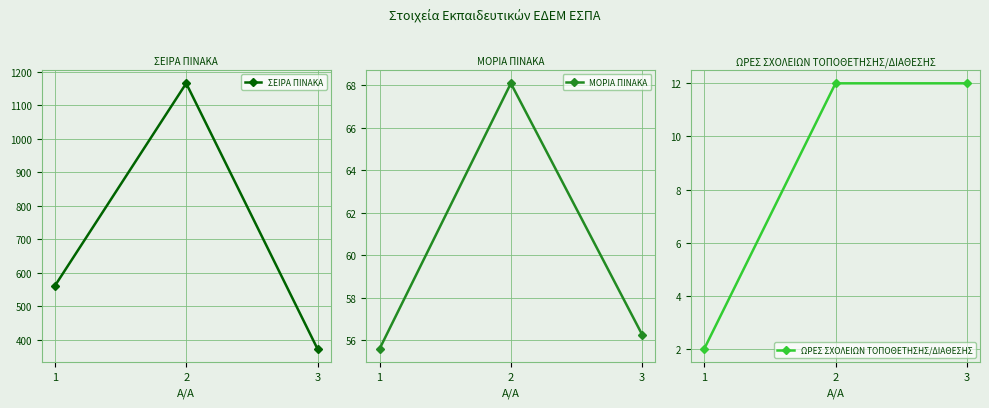

What is the average value of the ΜΟΡΙΑ ΠΙΝΑΚΑ series?

60.0